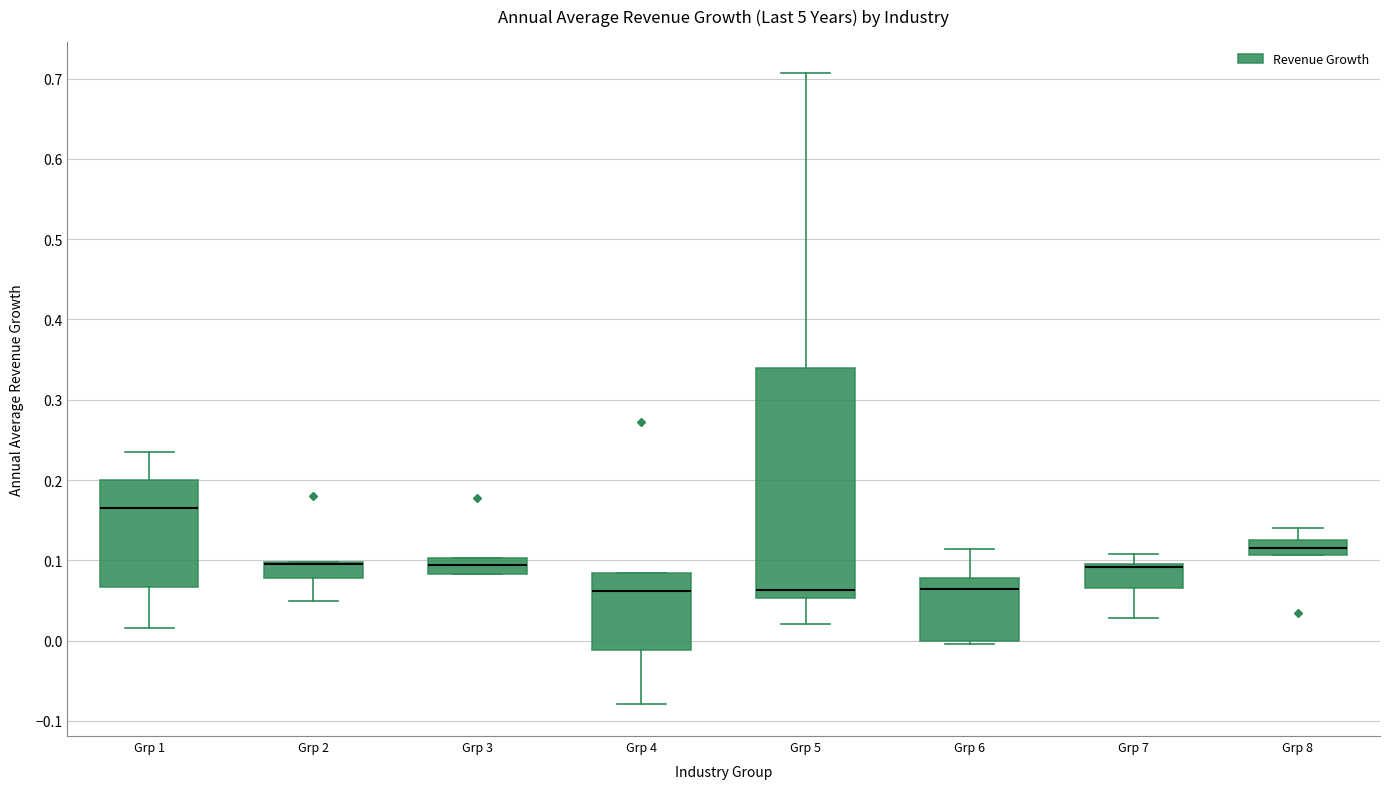

Where does the upper whisker of the box for Grp 7 end on the y-axis? The values are not printed on the chart, so give them approximately, as read against the axis.

0.11